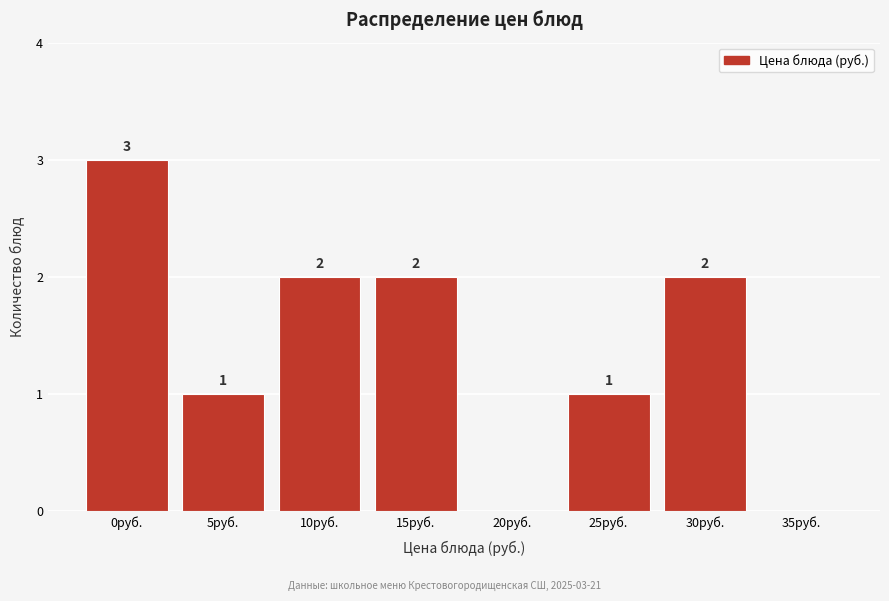

Reading left to right, transcribe all the data shown in this chart.

0руб.=3	5руб.=1	10руб.=2	15руб.=2	20руб.=0	25руб.=1	30руб.=2	35руб.=0